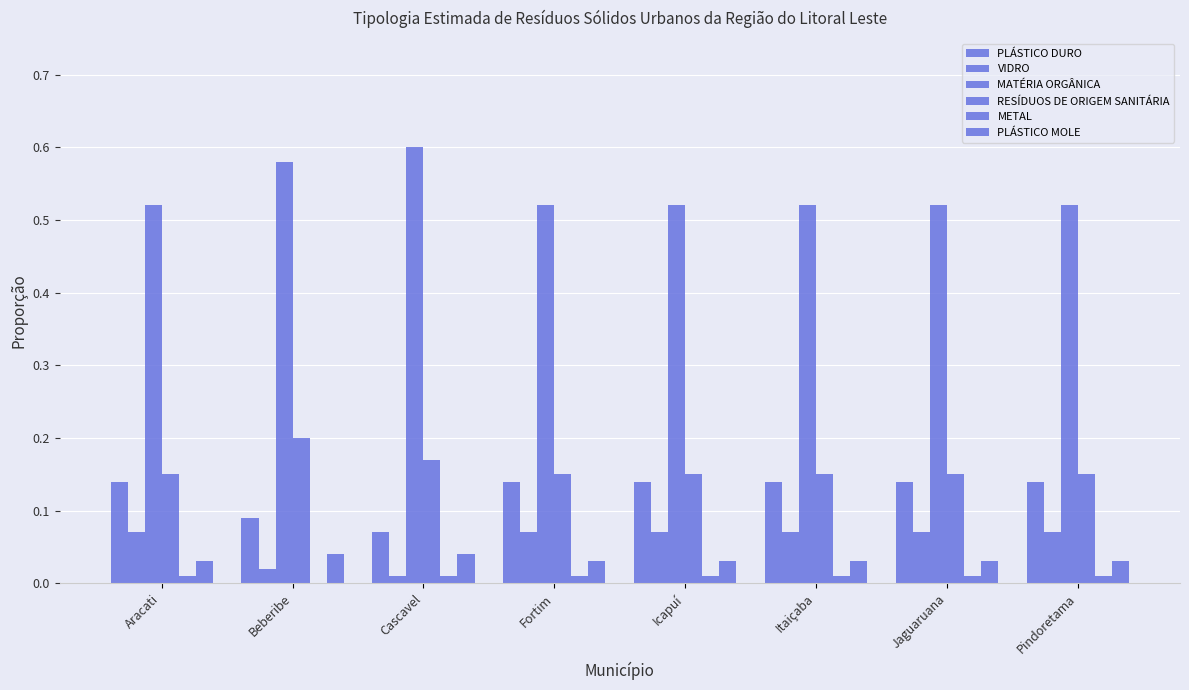

How many series are shown in this chart?

6